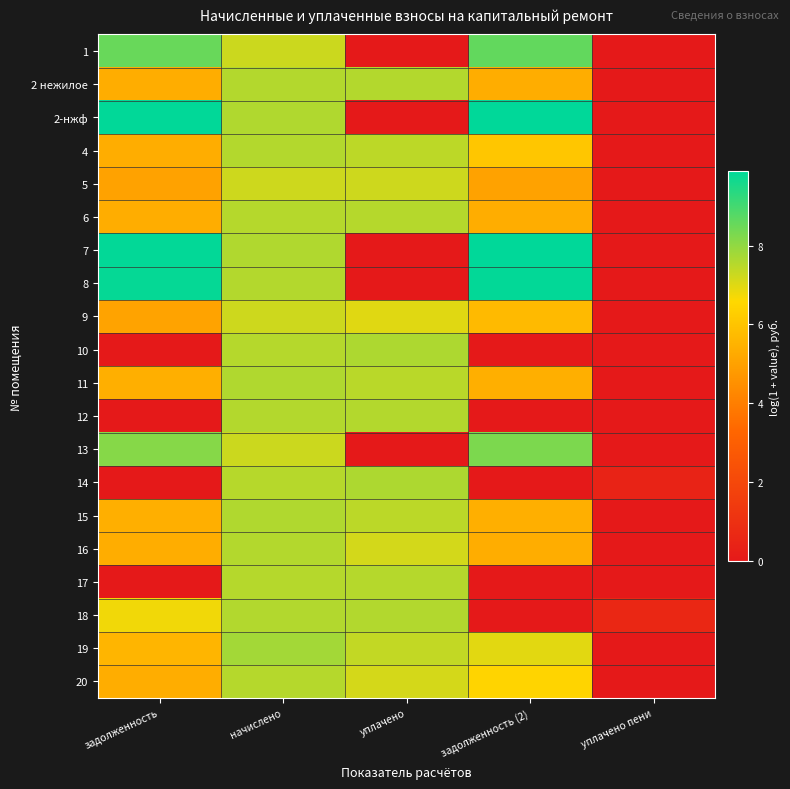

Reading left to right, transcribe all the data shown in this chart.

1: задолженность=8.5	начислено=7.2	уплачено=0.0	задолженность (2)=8.6	уплачено пени=0.0
2 нежилое: задолженность=5.4	начислено=7.6	уплачено=7.6	задолженность (2)=5.4	уплачено пени=0.0
2-нжф: задолженность=9.8	начислено=7.6	уплачено=0.0	задолженность (2)=9.9	уплачено пени=0.0
4: задолженность=5.4	начислено=7.6	уплачено=7.4	задолженность (2)=6.1	уплачено пени=0.0
5: задолженность=5.0	начислено=7.2	уплачено=7.2	задолженность (2)=5.0	уплачено пени=0.0
6: задолженность=5.3	начислено=7.5	уплачено=7.5	задолженность (2)=5.3	уплачено пени=0.0
7: задолженность=9.8	начислено=7.6	уплачено=0.0	задолженность (2)=9.9	уплачено пени=0.0
8: задолженность=9.8	начислено=7.6	уплачено=0.0	задолженность (2)=9.8	уплачено пени=0.0
9: задолженность=5.0	начислено=7.2	уплачено=7.0	задолженность (2)=5.7	уплачено пени=0.0
10: задолженность=0.0	начислено=7.5	уплачено=7.6	задолженность (2)=0.0	уплачено пени=0.0
11: задолженность=5.4	начислено=7.6	уплачено=7.5	задолженность (2)=5.4	уплачено пени=0.0
12: задолженность=0.0	начислено=7.6	уплачено=7.6	задолженность (2)=0.0	уплачено пени=0.0
13: задолженность=8.1	начислено=7.2	уплачено=0.0	задолженность (2)=8.3	уплачено пени=0.0
14: задолженность=0.0	начислено=7.5	уплачено=7.6	задолженность (2)=0.0	уплачено пени=0.4
15: задолженность=5.4	начислено=7.6	уплачено=7.5	задолженность (2)=5.4	уплачено пени=0.0
16: задолженность=5.4	начислено=7.6	уплачено=7.1	задолженность (2)=5.4	уплачено пени=0.0
17: задолженность=0.0	начислено=7.5	уплачено=7.5	задолженность (2)=0.0	уплачено пени=0.0
18: задолженность=6.8	начислено=7.6	уплачено=7.6	задолженность (2)=0.0	уплачено пени=0.6
19: задолженность=5.6	начислено=7.8	уплачено=7.4	задолженность (2)=7.0	уплачено пени=0.0
20: задолженность=5.4	начислено=7.5	уплачено=7.1	задолженность (2)=6.4	уплачено пени=0.0